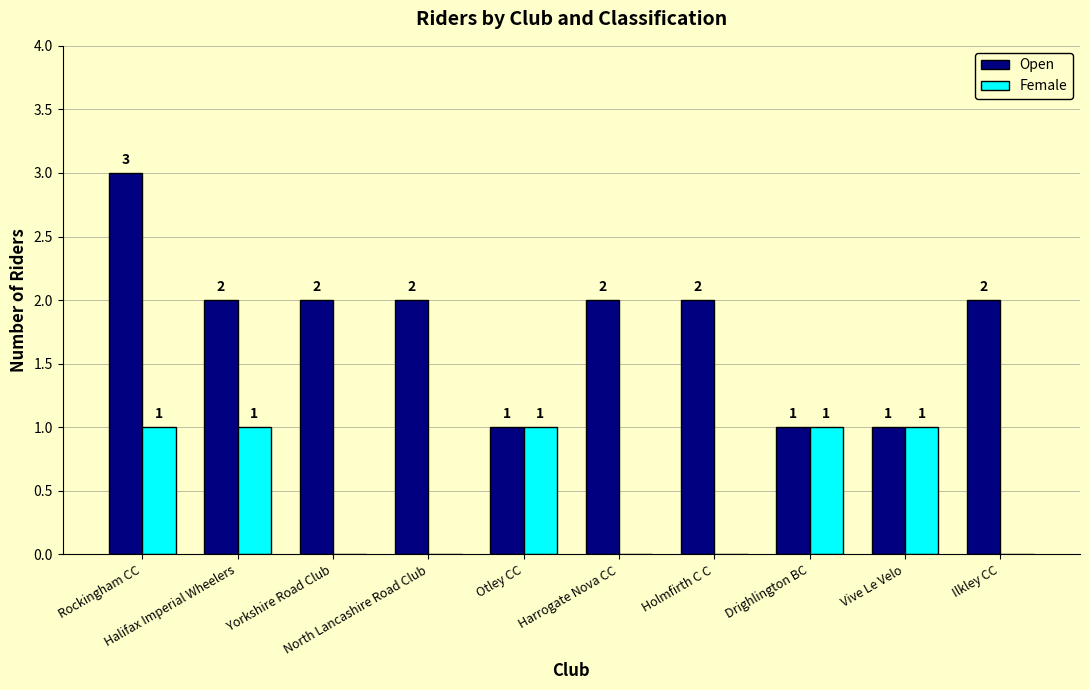

At which label does Open reach its peak?

Rockingham CC